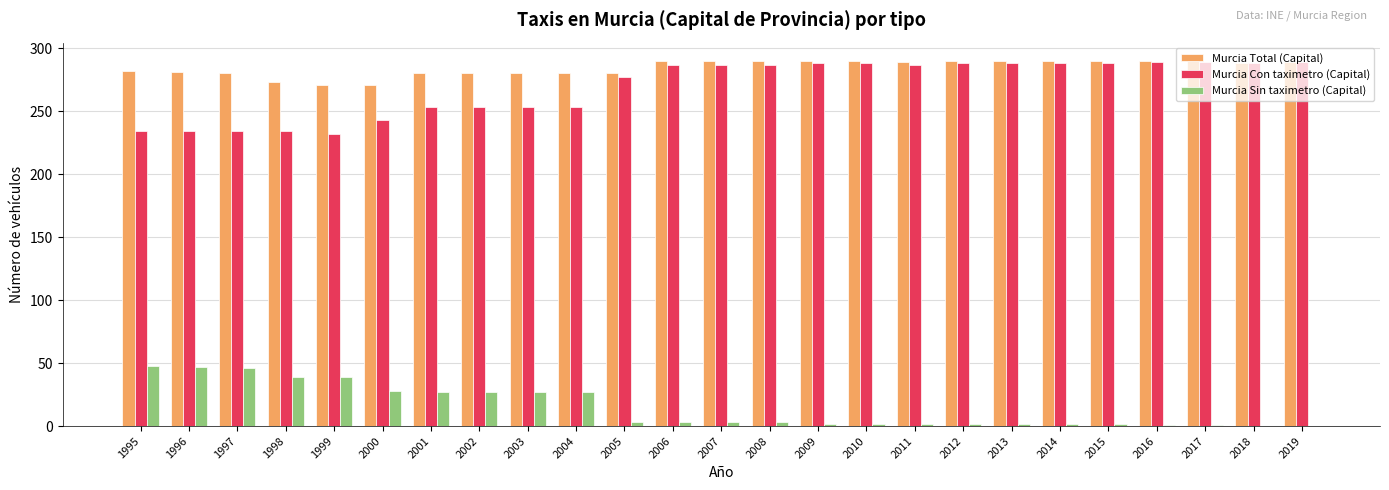

What is the sum of all Murcia Total (Capital) values?

7114